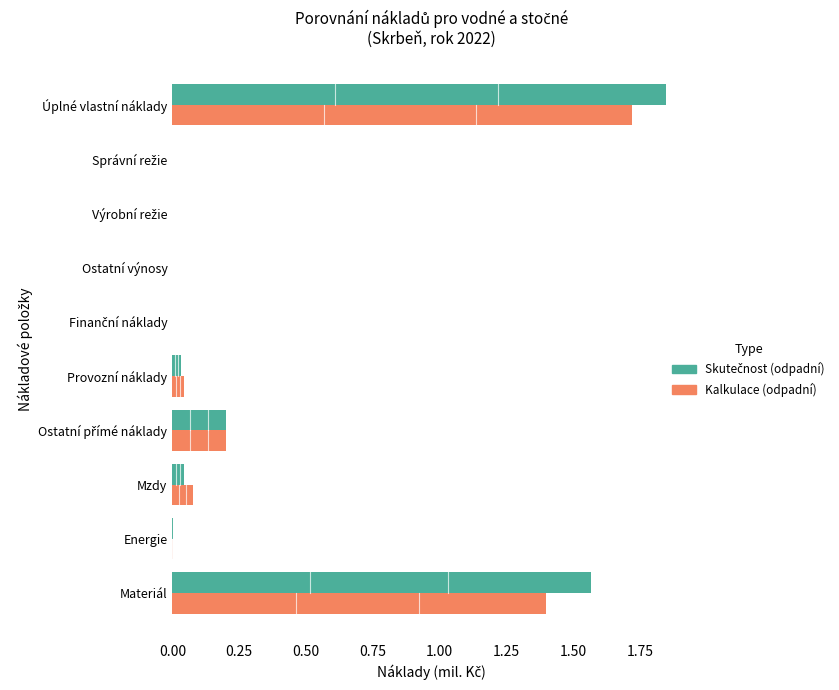

What is the sum of all Kalkulace (odpadní) values?

3.4